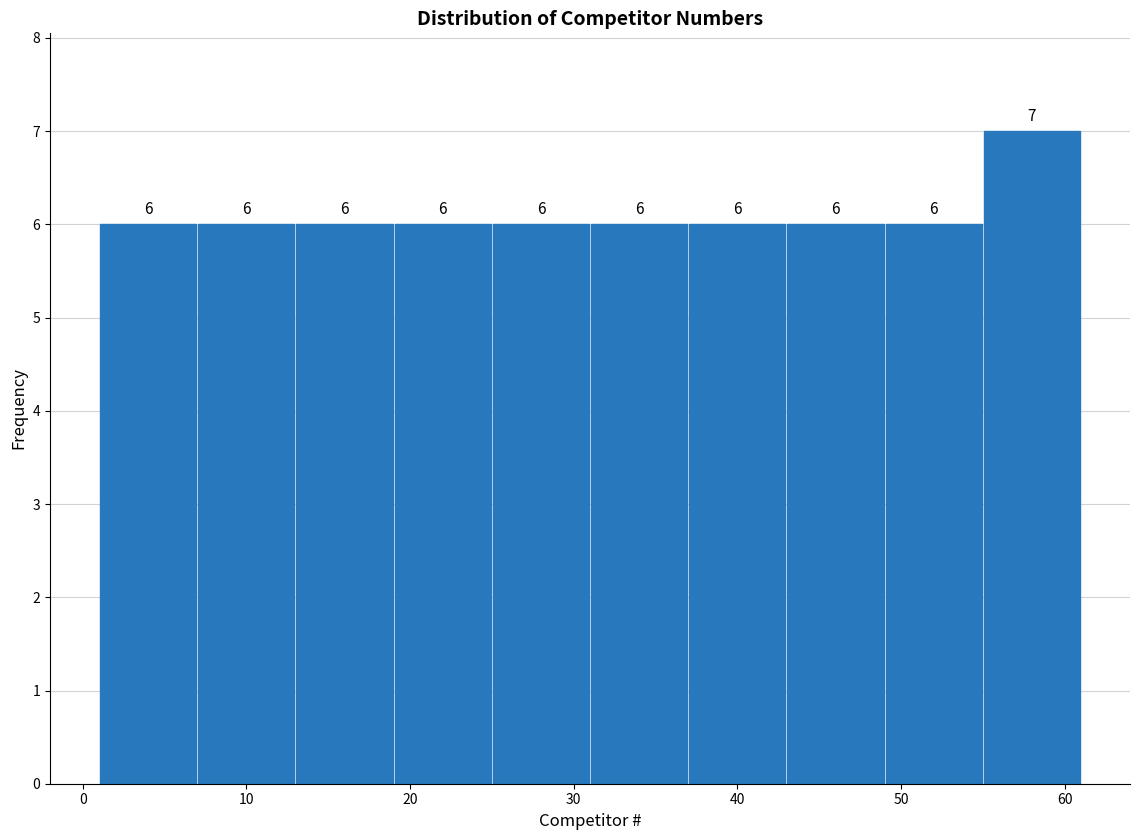

How tall is the bar that spans 19 to 25 on the x-axis?

6